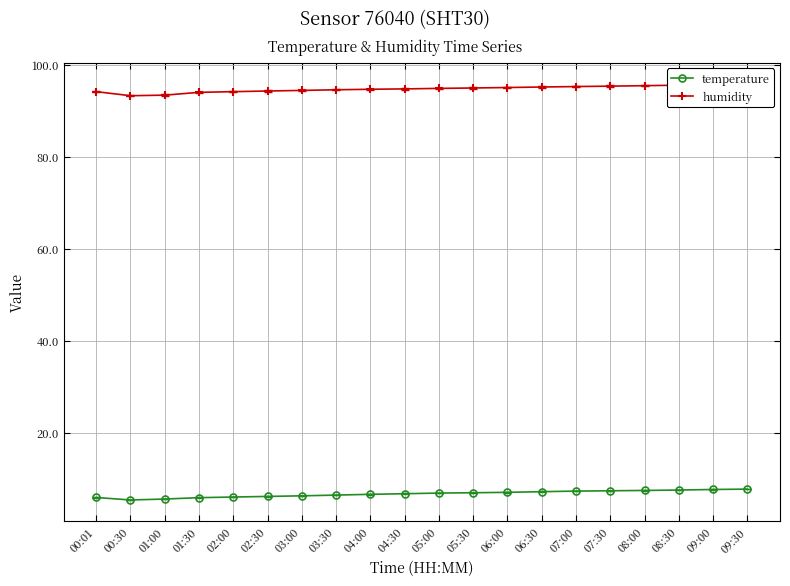

How many data points in humidity are less than 94?

3